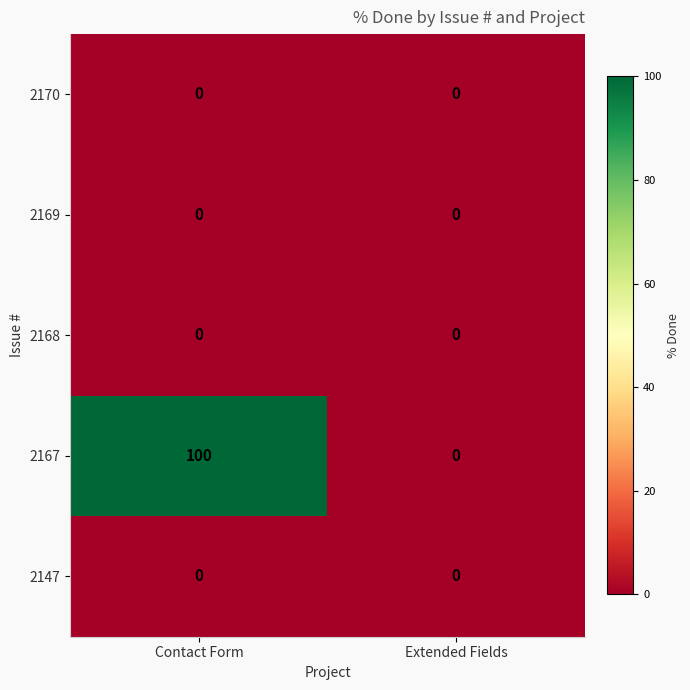

Between Contact Form and Extended Fields, which series saw the biggest shift?

2167